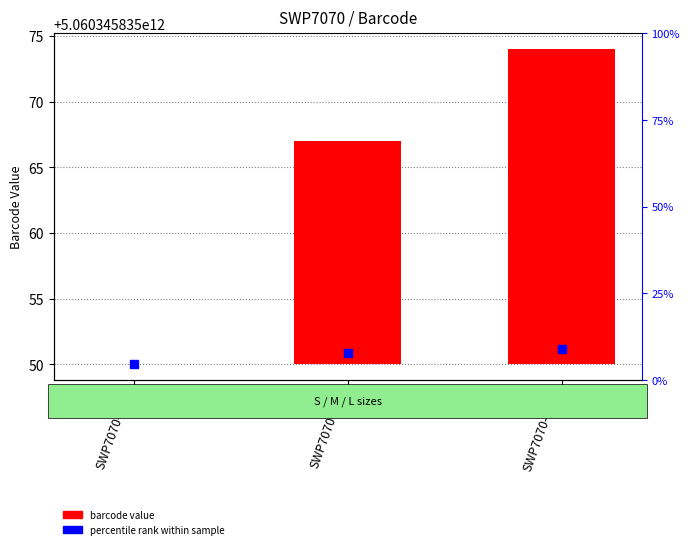

Reading right to left, extract all data points from this chart.

SWP7070-L/XL=24	SWP7070-M/L=17	SWP7070-S/M=0